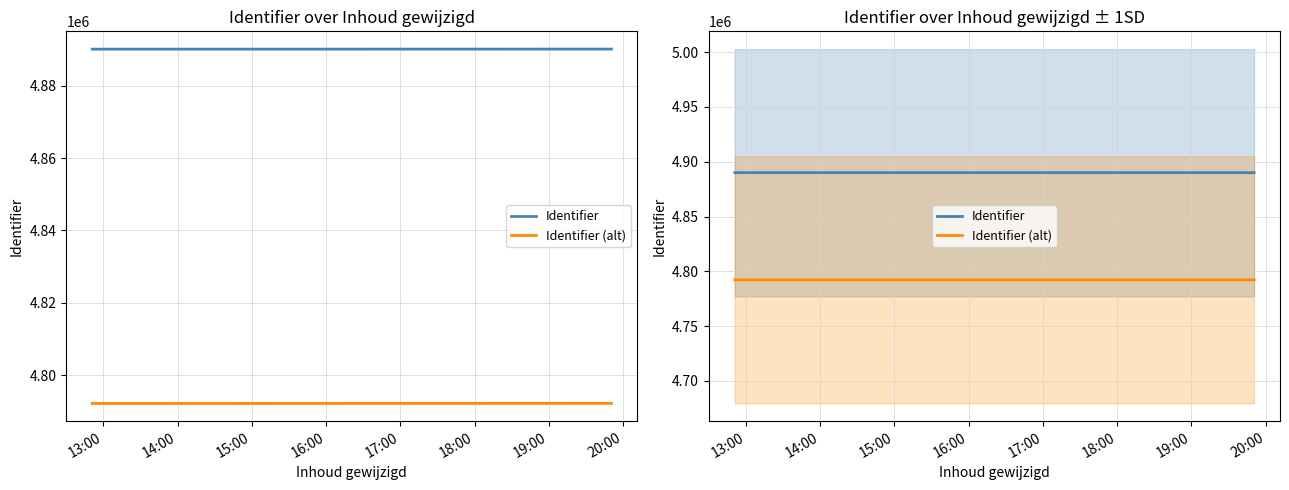

In Identifier, how many points are lower than both neighbors (excluding endpoints)?

1